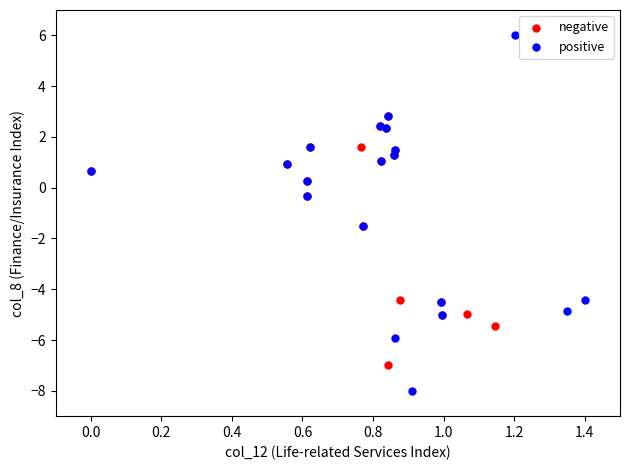

Which series has the widest spread of Y values?

positive